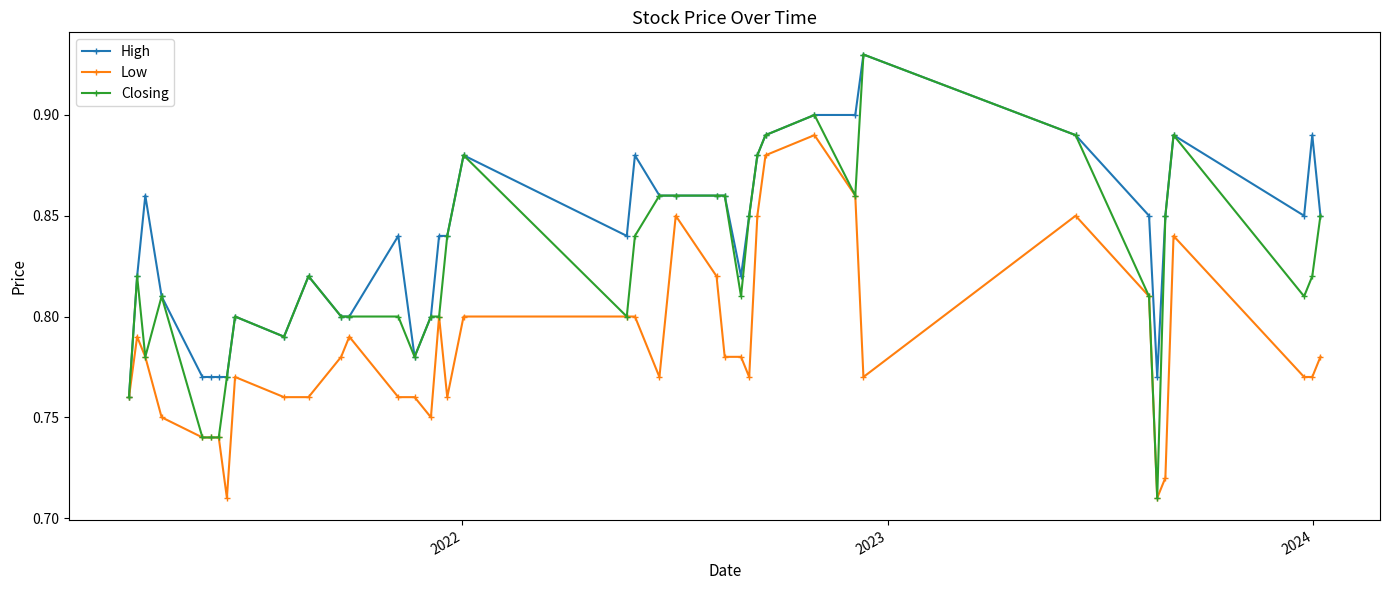

Count the number of categories in the chart.

40